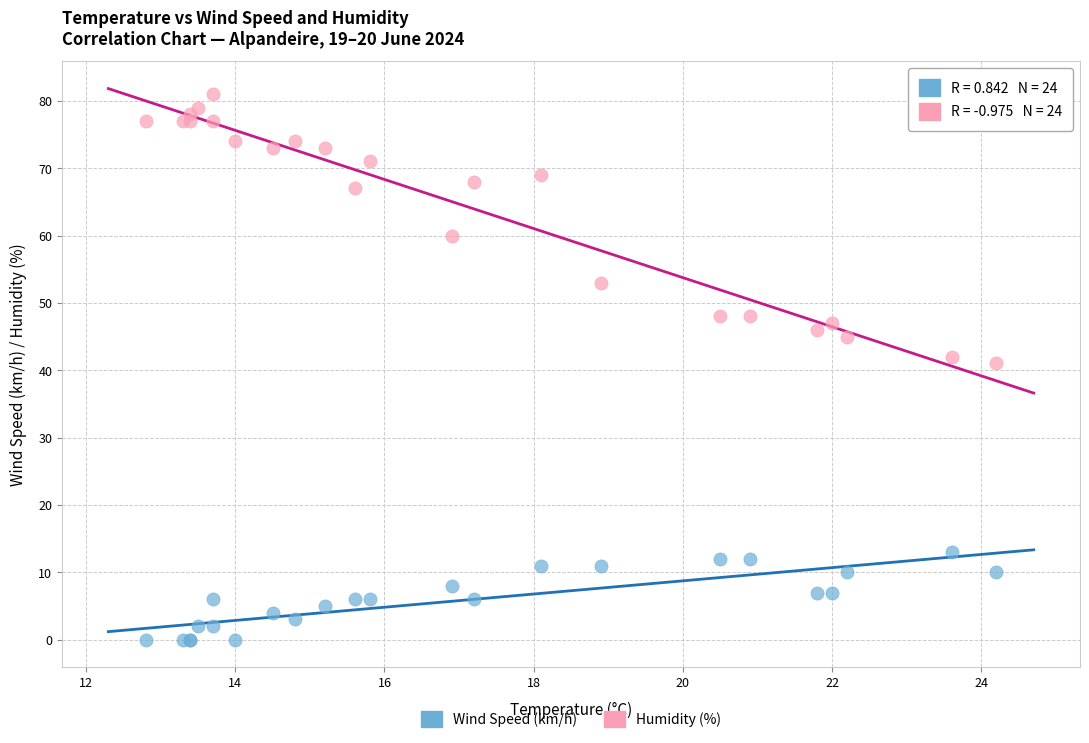

In the Humidity (%) series, what Y value is closest to 61?

60